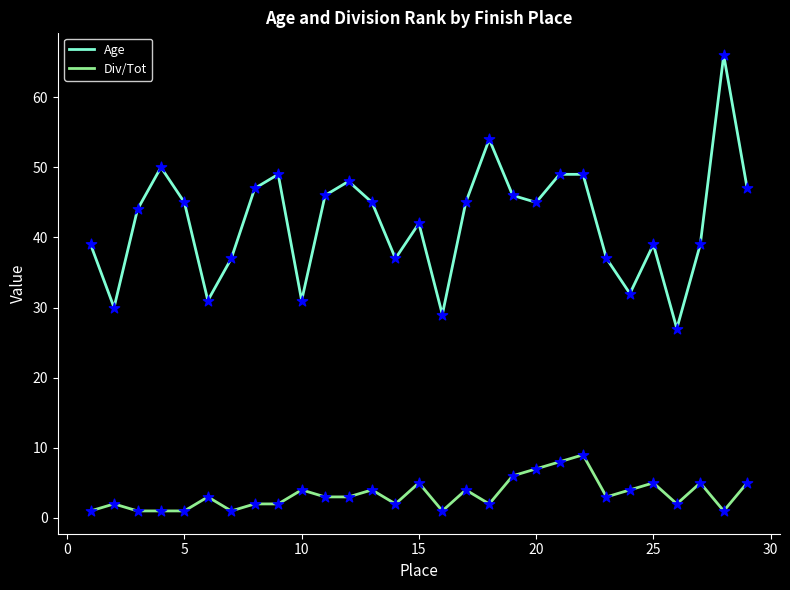

True or false: Age and Div/Tot intersect in this chart.

False